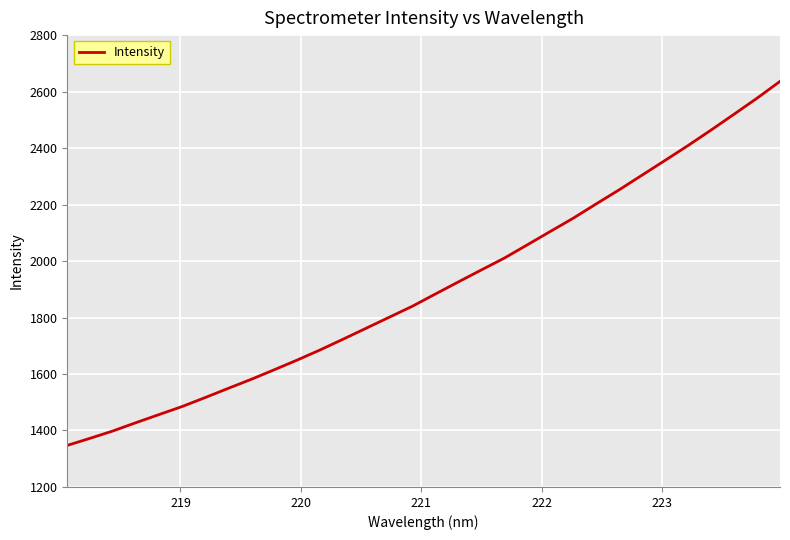

How many categories are shown in the chart?

32